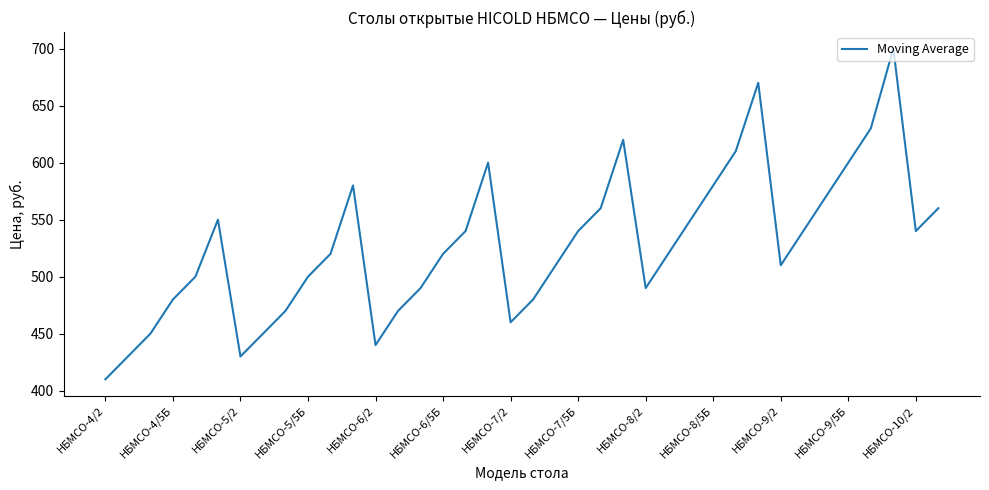

What is the maximum value shown in the chart?

700